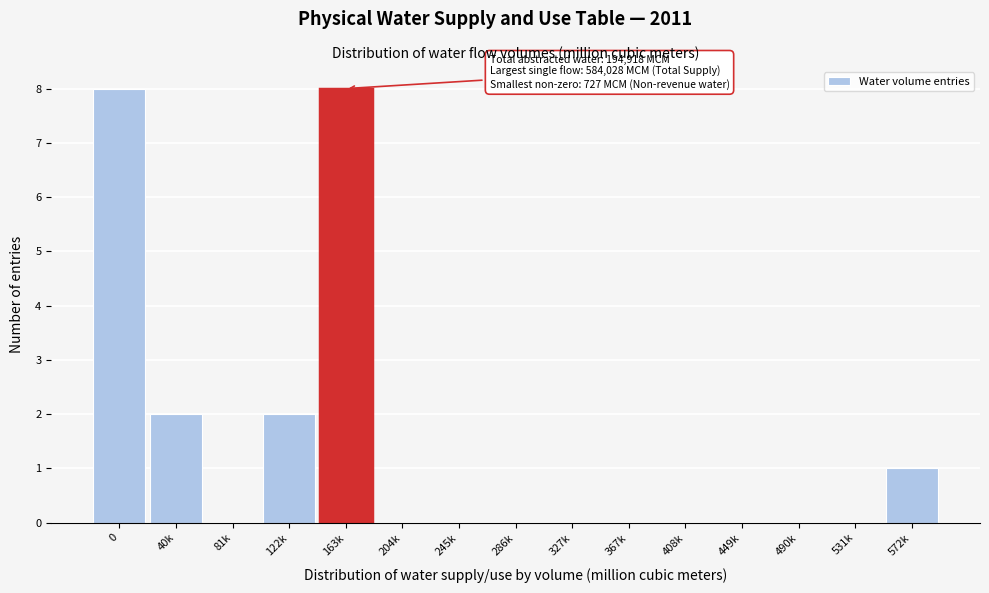

Reading right to left, transcribe all the data shown in this chart.

572k=1	531k=0	490k=0	449k=0	408k=0	367k=0	327k=0	286k=0	245k=0	204k=0	163k=8	122k=2	81k=0	40k=2	0=8